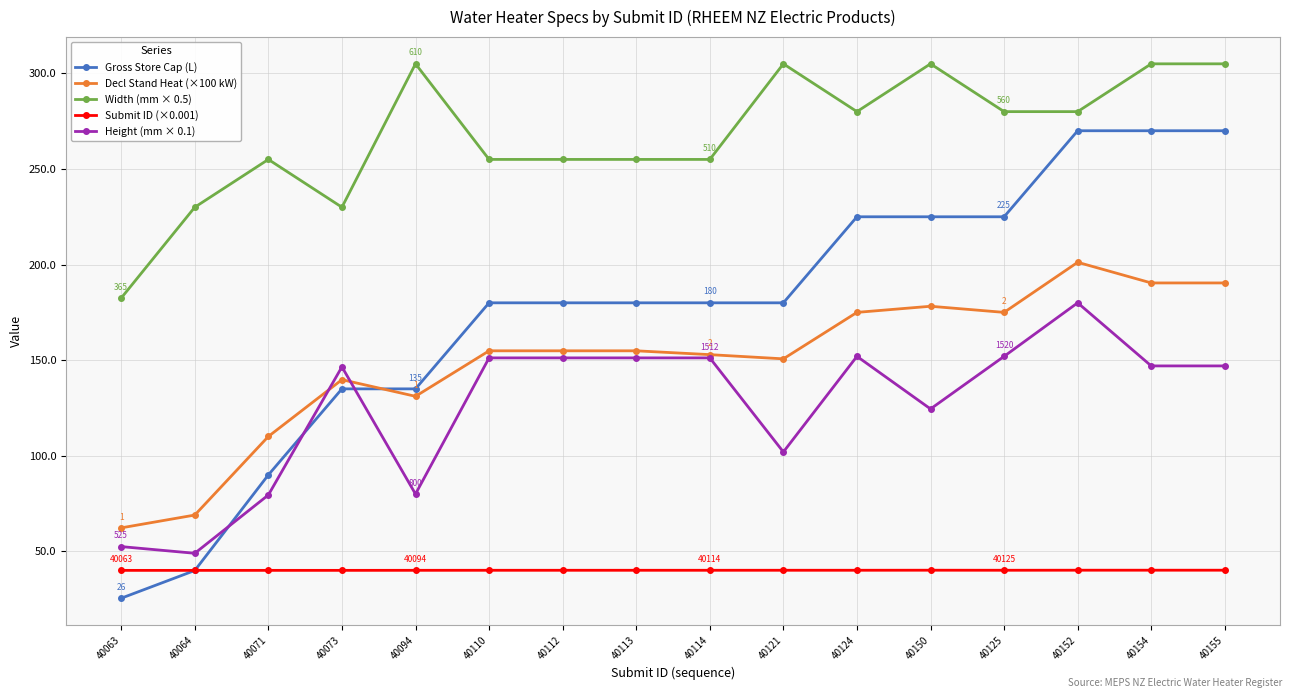

Rank the series at 40125 from highest to lowest value.

Width (mm × 0.5), Gross Store Cap (L), Decl Stand Heat (×100 kW), Height (mm × 0.1), Submit ID (×0.001)